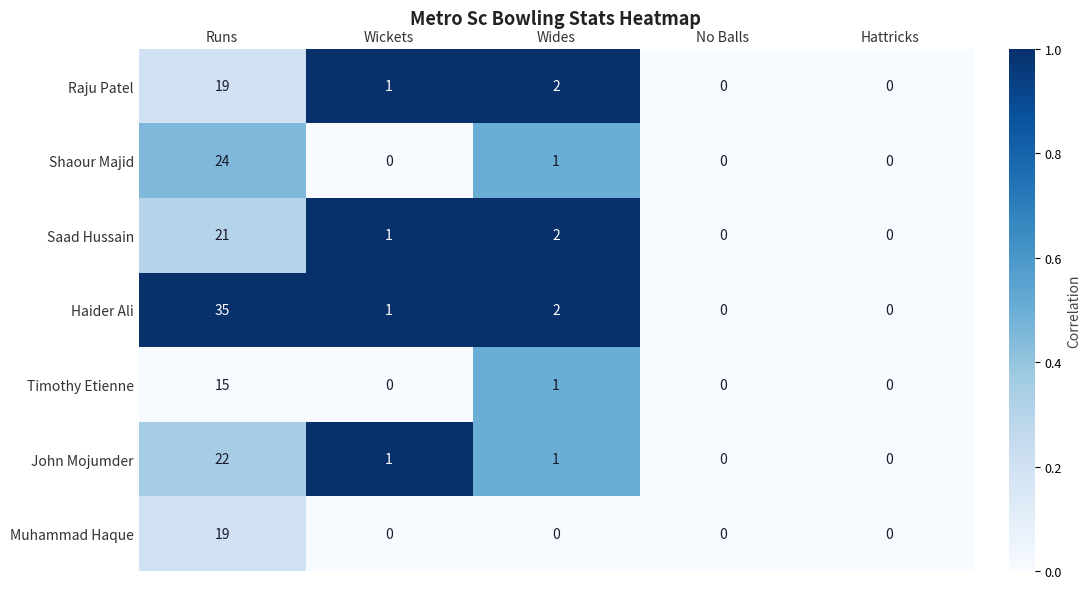

How many categories are shown in the chart?

5